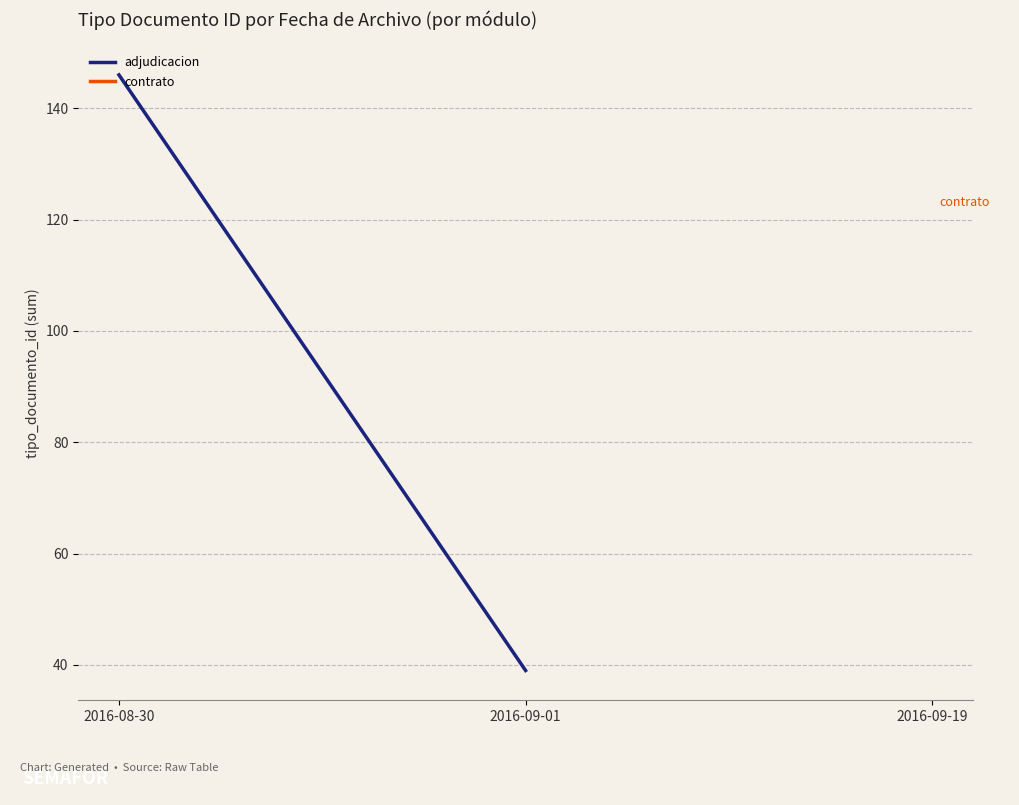

What is the label of the 1st point from the right?

2016-09-19